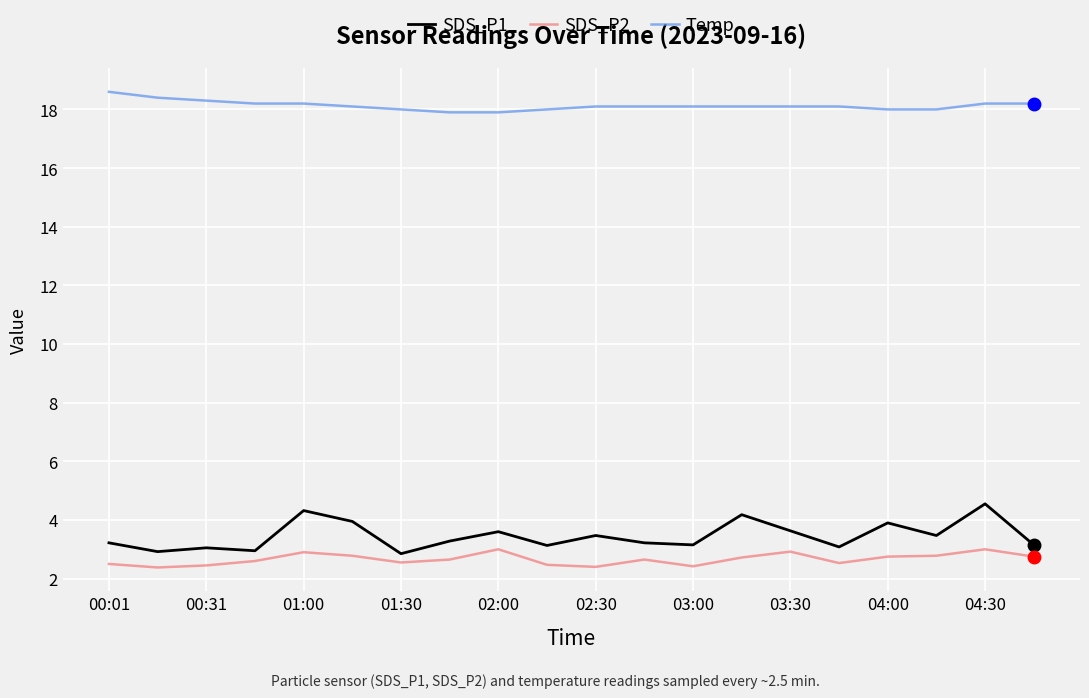

Which series has the largest range (max minus min)?

SDS_P1